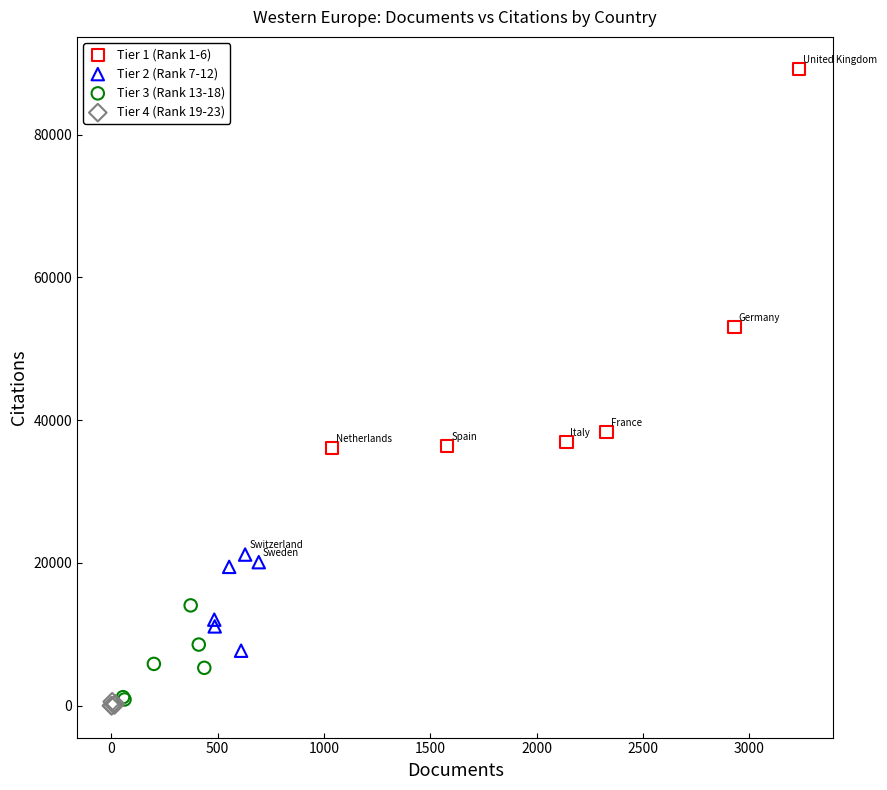

Which series has the largest Y range (max minus min)?

Tier 1 (Rank 1-6)